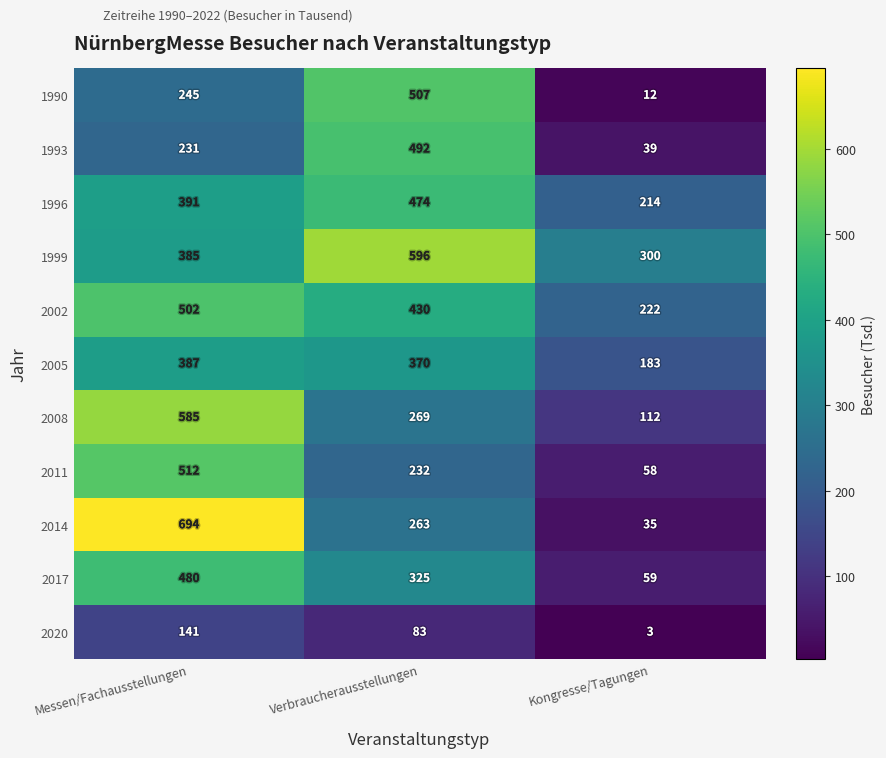

What is the difference between the highest and lowest values at Verbraucherausstellungen?

513